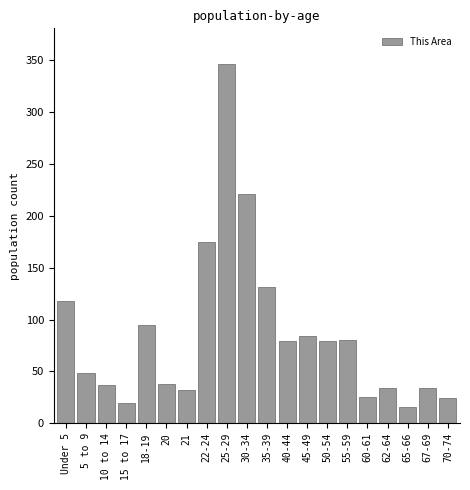

Which category has the highest value across all series?

25-29